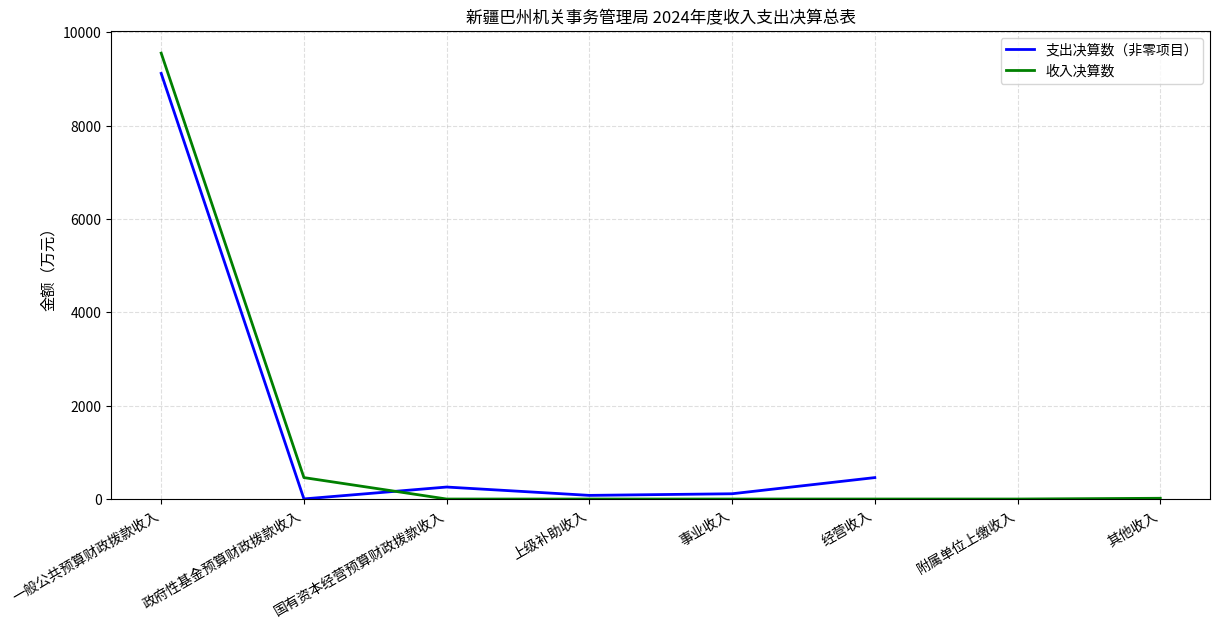

Reading right to left, what are all the values shown in this chart?

其他收入=16.0	附属单位上缴收入=0.0	经营收入=0.0	事业收入=0.0	上级补助收入=0.0	国有资本经营预算财政拨款收入=0.0	政府性基金预算财政拨款收入=459.3	一般公共预算财政拨款收入=9556.5